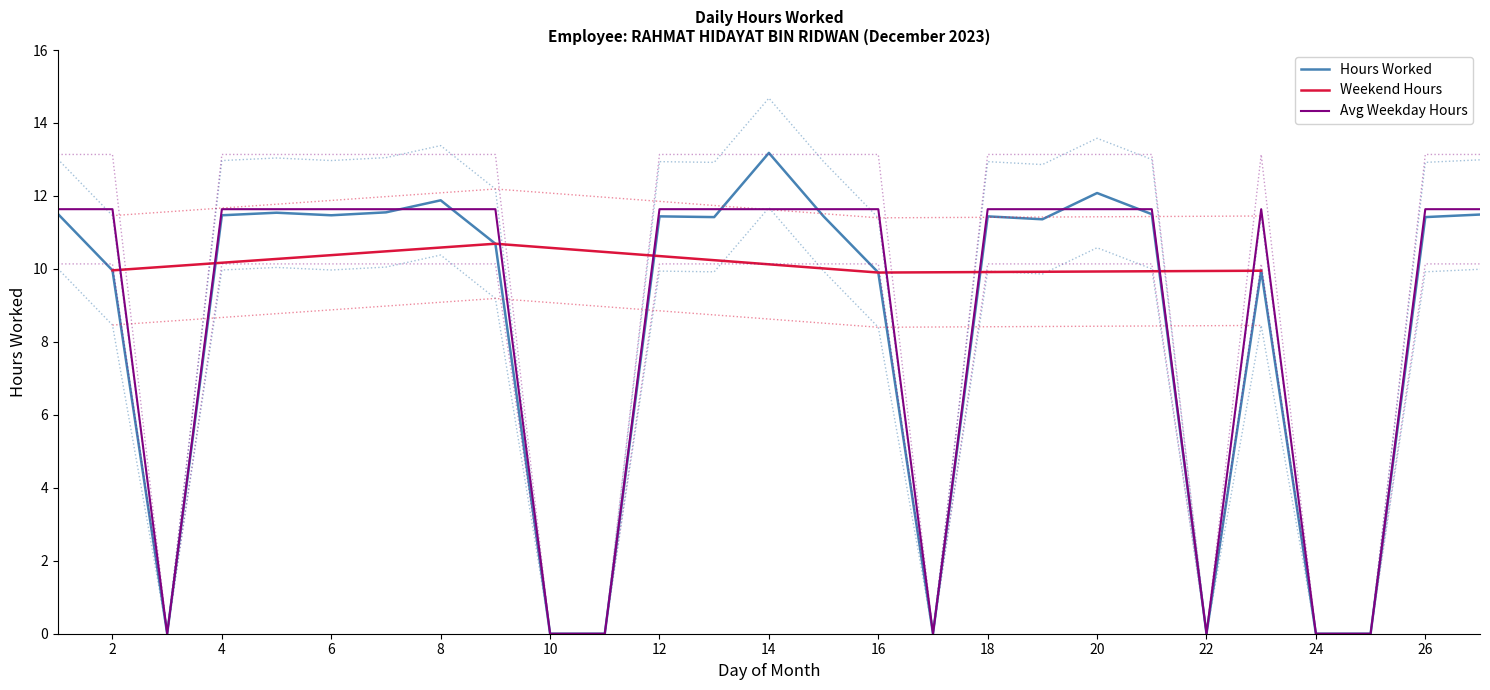

The chart shows a value of 9.9 at 16. True or false?

True